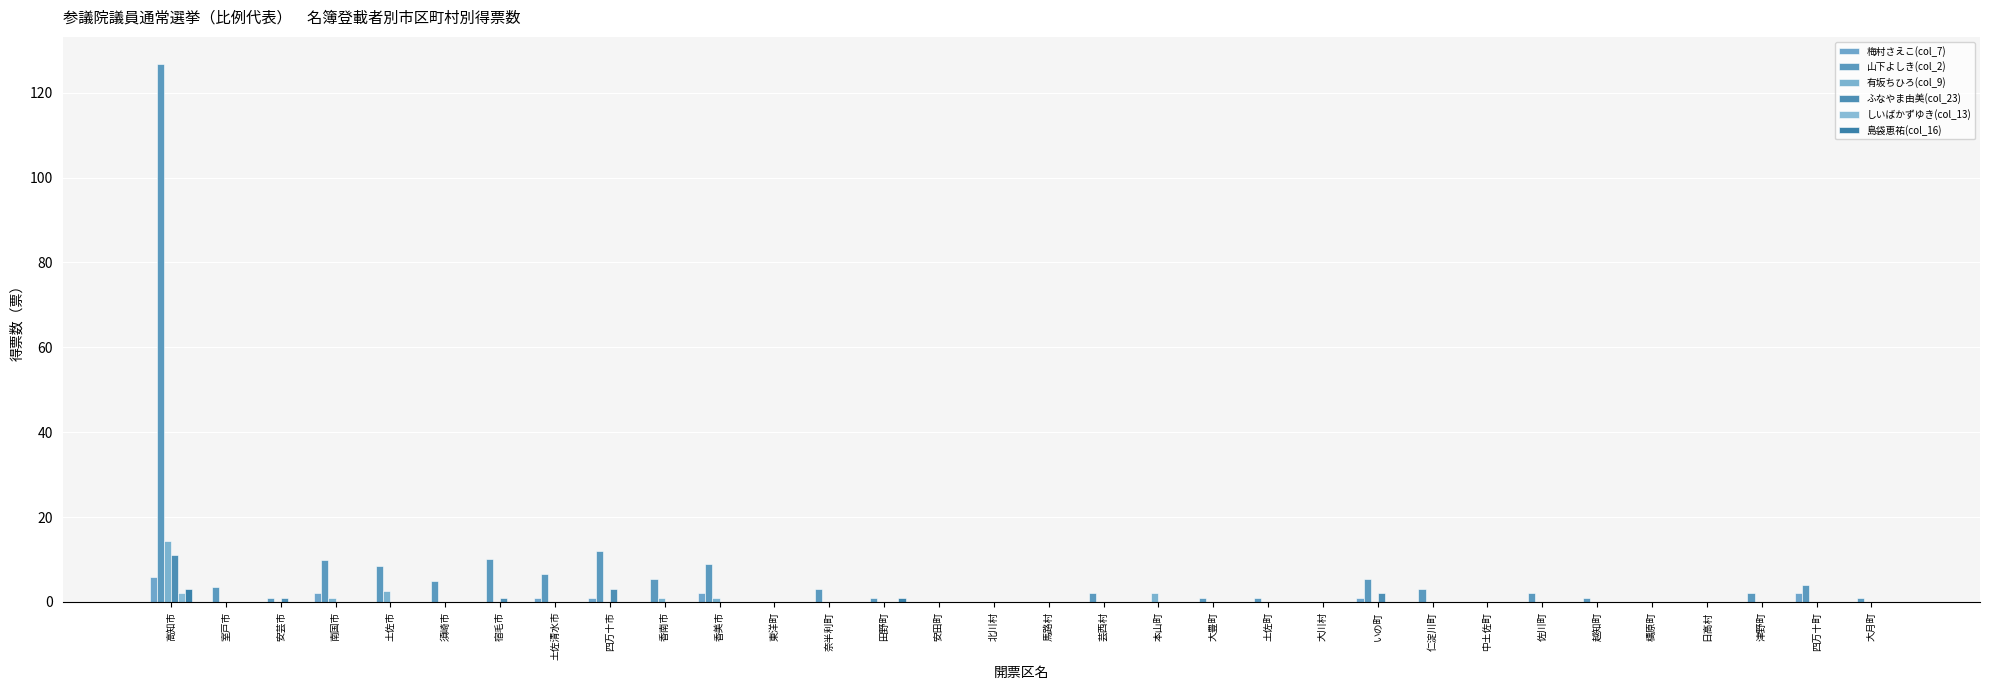

Which series changed the most between 芸西村 and 佐川町?

梅村さえこ(col_7)